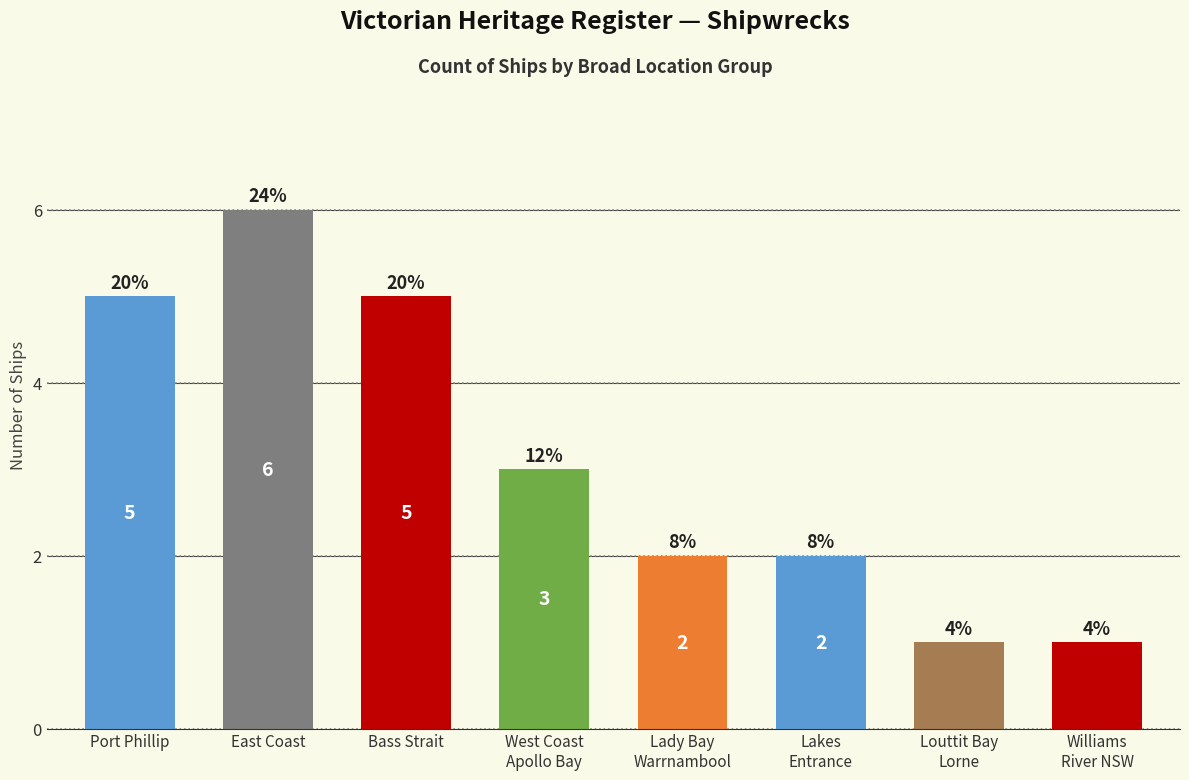

What is the label of the 2nd bar from the right?

Louttit Bay
Lorne